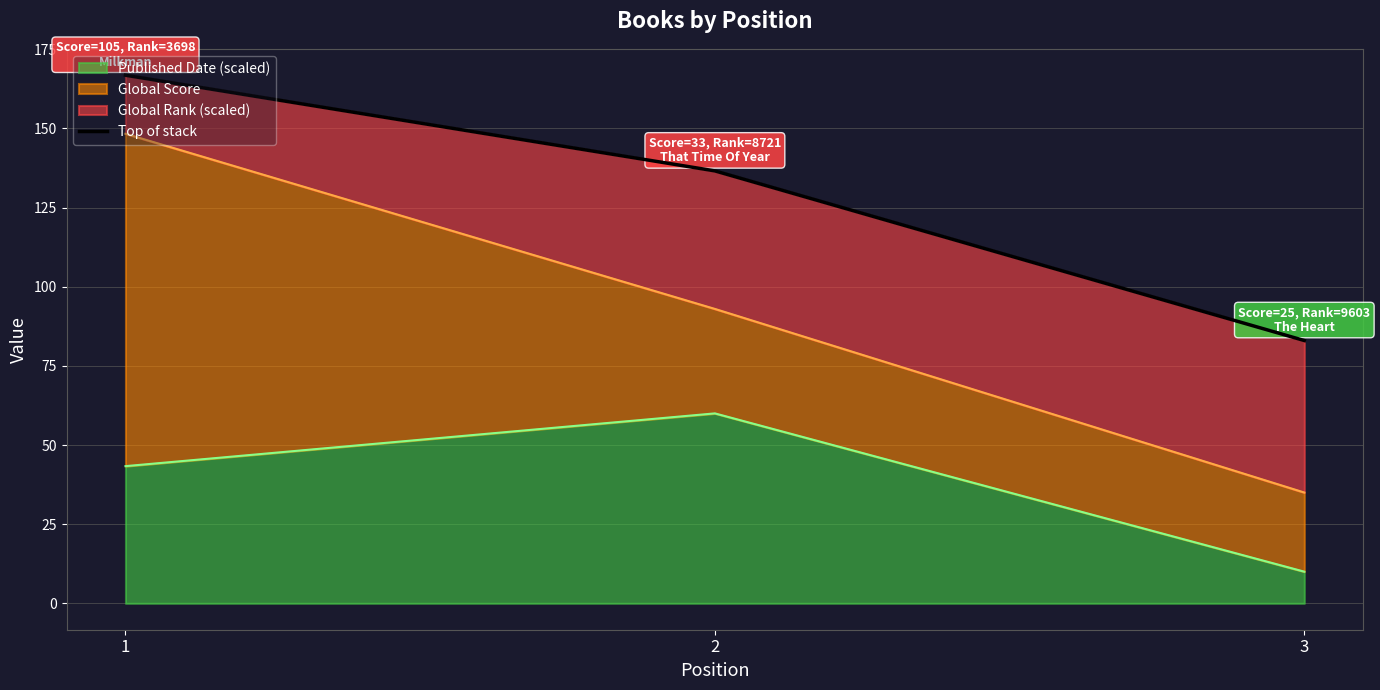

Is it true that the value at 1 is 166.8?

True